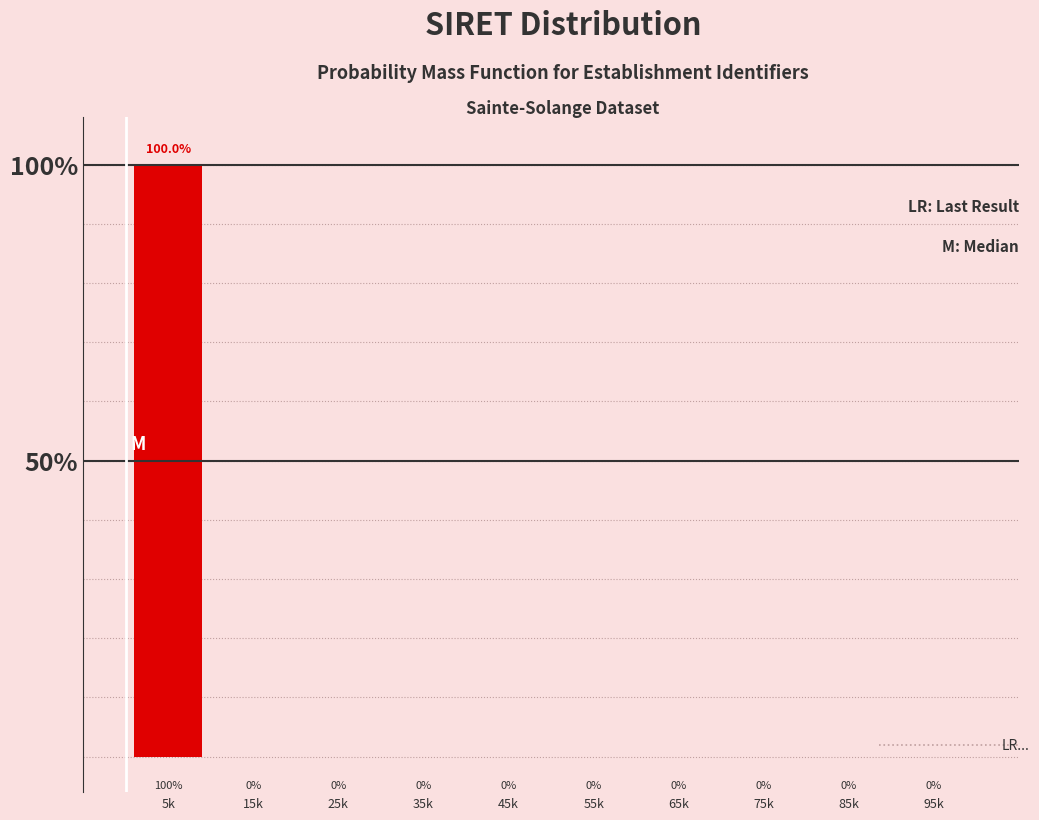

Reading left to right, list all the values displayed in this chart.

5k=100	15k=0	25k=0	35k=0	45k=0	55k=0	65k=0	75k=0	85k=0	95k=0